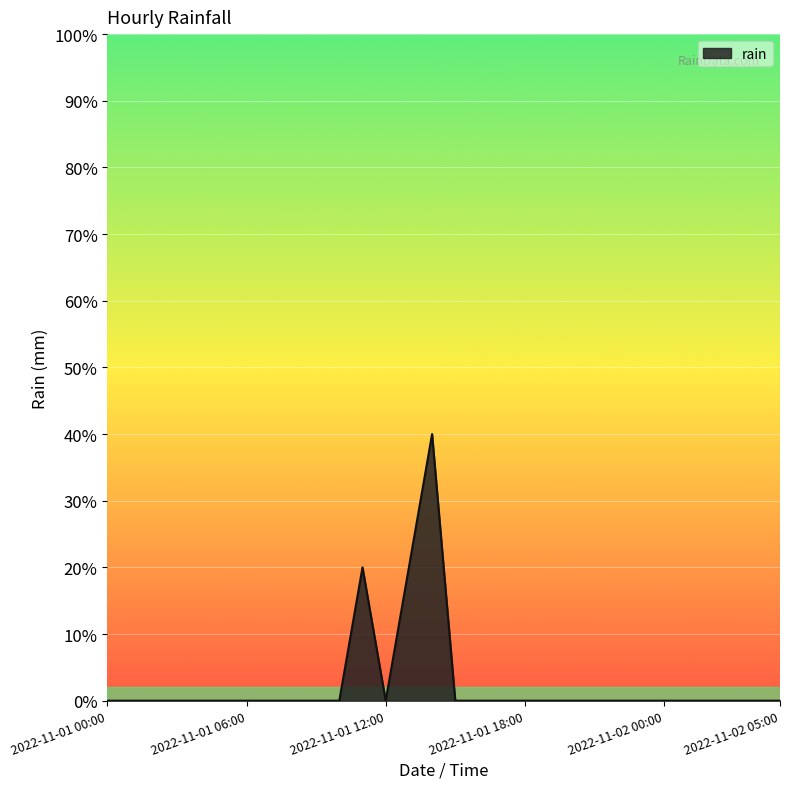

Reading left to right, extract all data points from this chart.

0.0	0.0	0.0	0.0	0.0	0.0	0.0	0.0	0.0	0.0	0.0	0.2	0.0	0.2	0.4	0.0	0.0	0.0	0.0	0.0	0.0	0.0	0.0	0.0	0.0	0.0	0.0	0.0	0.0	0.0